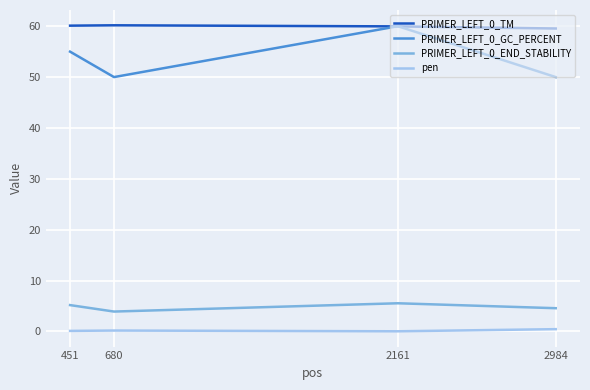

At which label is PRIMER_LEFT_0_TM closest to 59?

2984